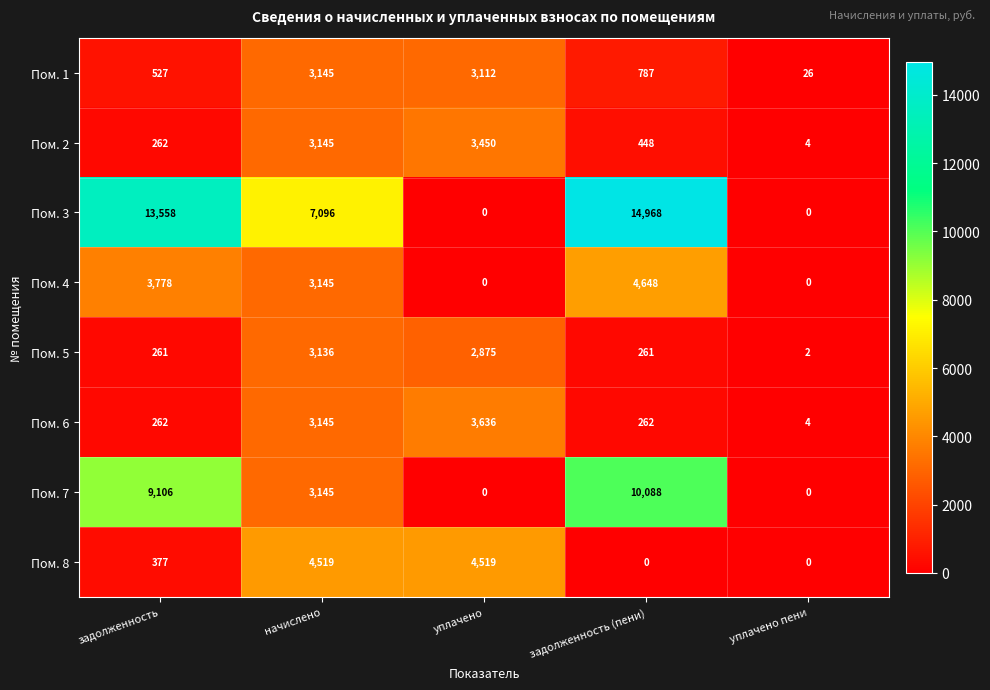

Which series has the largest range (max minus min)?

Пом. 3